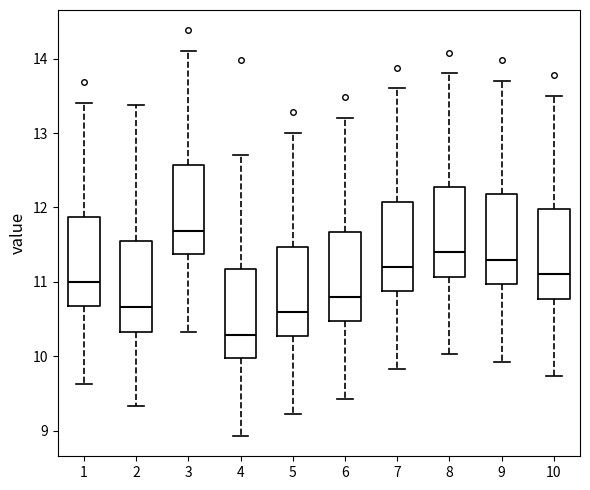

Reading left to right, read every box against the y-axis: the position of its median line, the range the box covers, and the ends of its whiskers. The values are not printed on the chart, so give them approximately, as read against the axis.

1: median 11.0, box 10.7 to 11.9, whiskers 9.6 to 13.4
2: median 10.7, box 10.3 to 11.6, whiskers 9.3 to 13.4
3: median 11.7, box 11.4 to 12.6, whiskers 10.3 to 14.1
4: median 10.3, box 10.0 to 11.2, whiskers 8.9 to 12.7
5: median 10.6, box 10.3 to 11.5, whiskers 9.2 to 13.0
6: median 10.8, box 10.5 to 11.7, whiskers 9.4 to 13.2
7: median 11.2, box 10.9 to 12.1, whiskers 9.8 to 13.6
8: median 11.4, box 11.1 to 12.3, whiskers 10.0 to 13.8
9: median 11.3, box 11.0 to 12.2, whiskers 9.9 to 13.7
10: median 11.1, box 10.8 to 12.0, whiskers 9.7 to 13.5